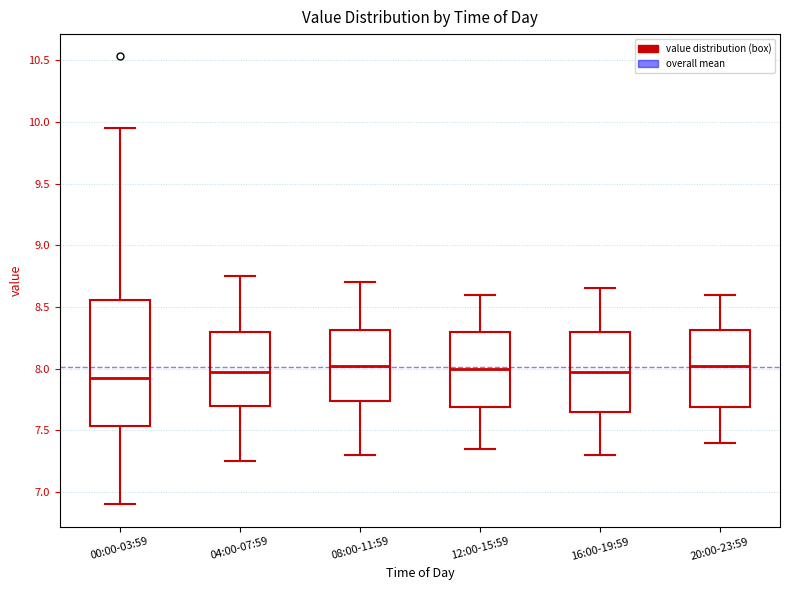

Which box is the tallest, from its lower edge to its upper edge?

00:00-03:59